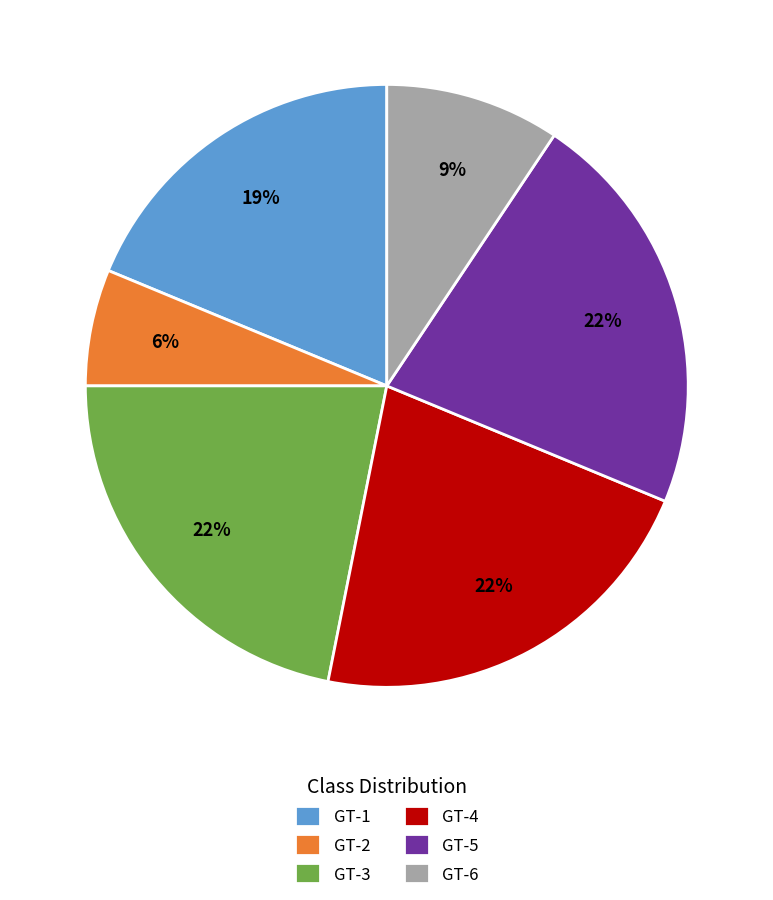

How many segments does this pie chart have?

6